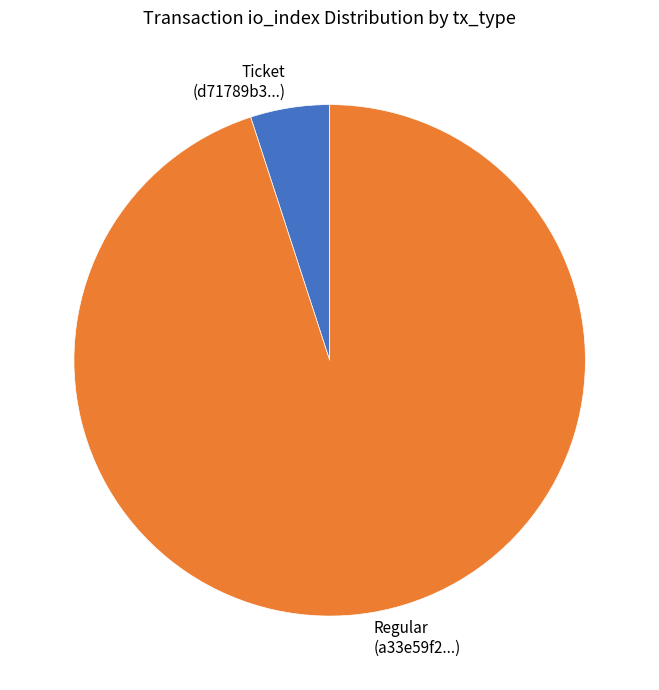

Between Regular (a33e59f2...) and Ticket (d71789b3...), which is larger?

Regular (a33e59f2...)